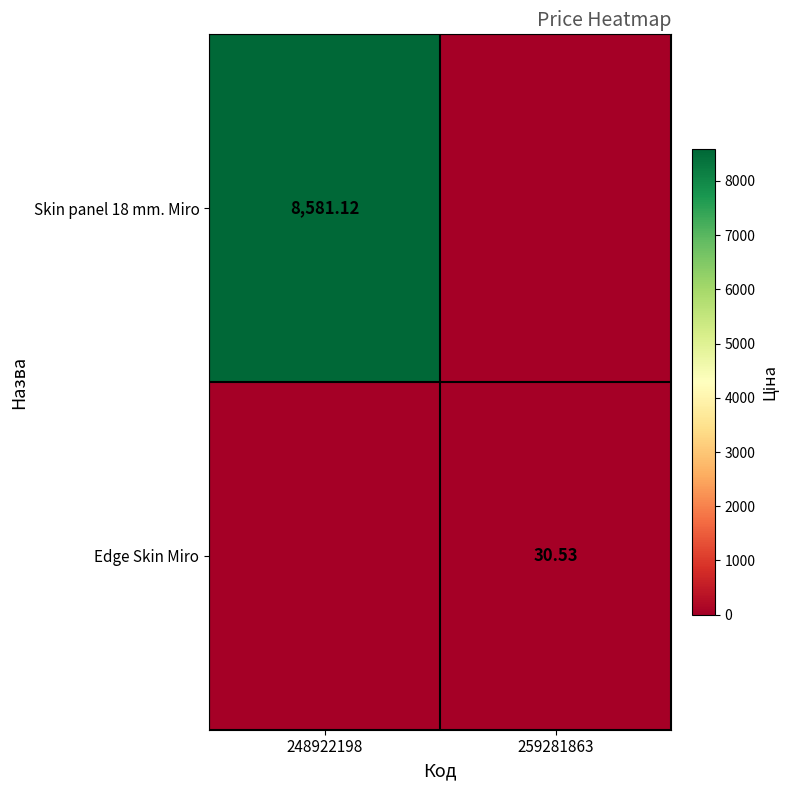

At which category is the sum across all series the highest?

248922198